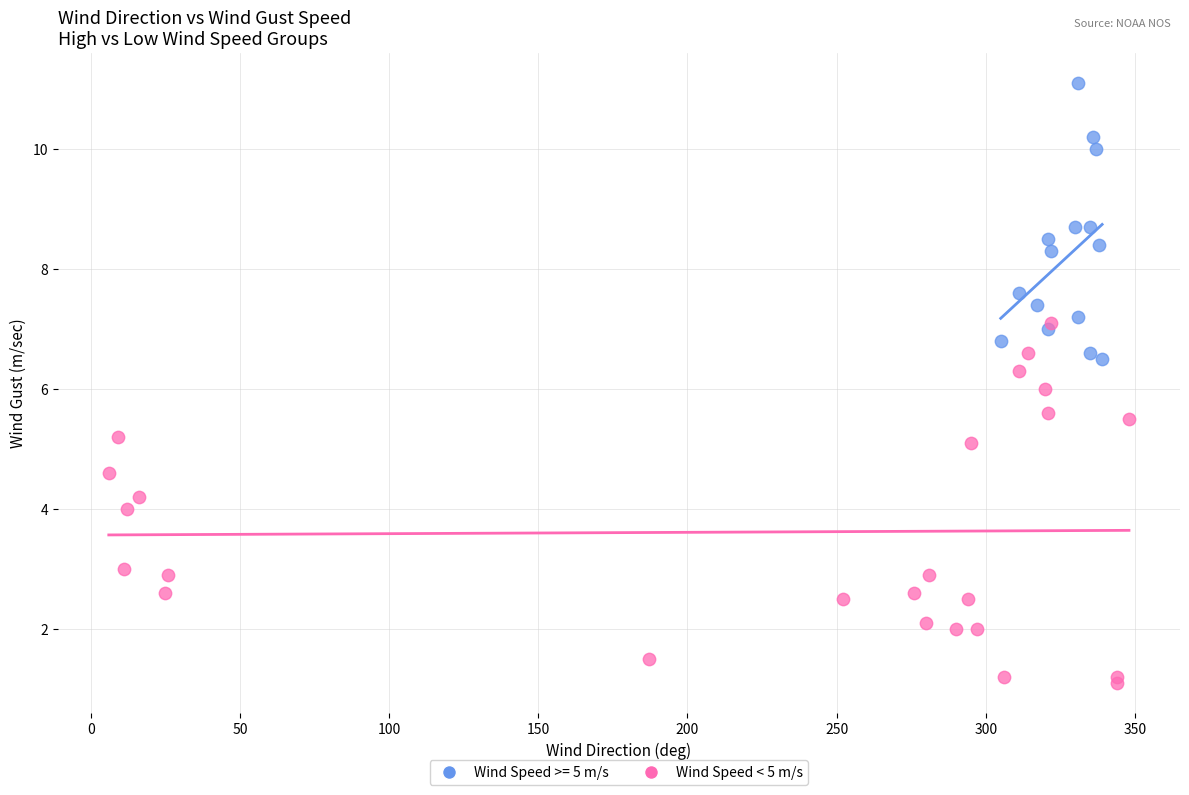

Which series contains the highest Y value?

Wind Speed >= 5 m/s